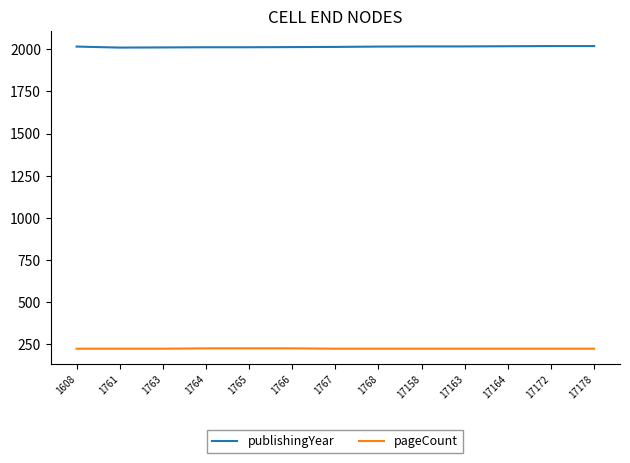

Rank the series at 17158 from highest to lowest value.

publishingYear, pageCount